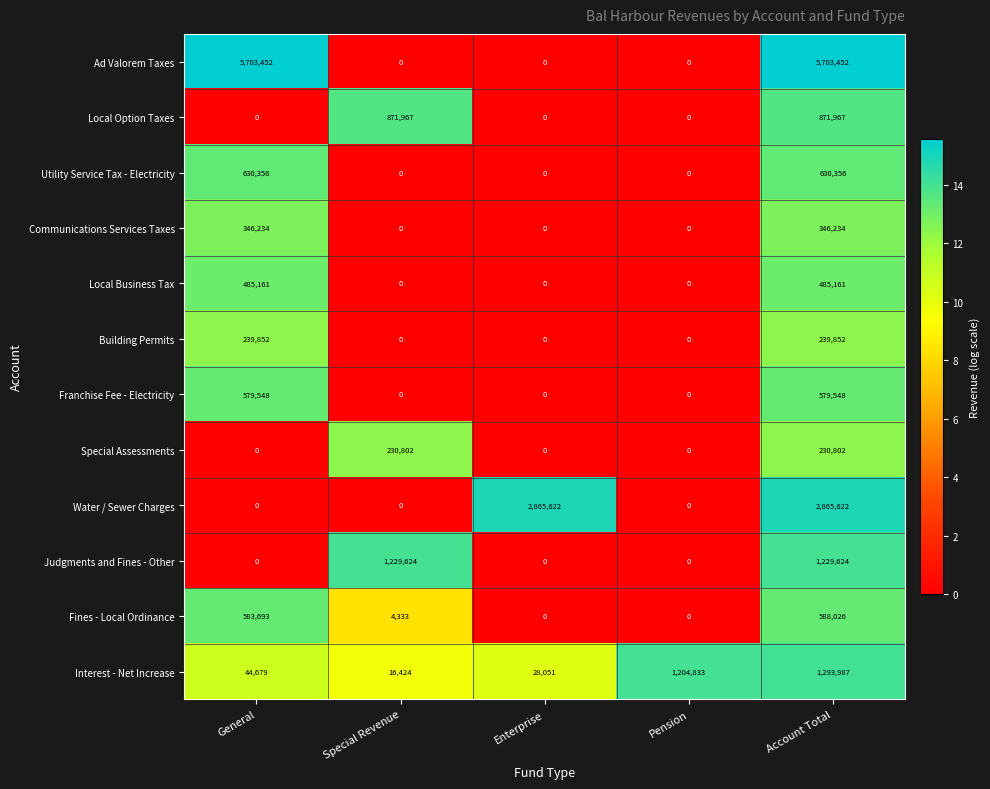

How many data points in Water / Sewer Charges are above 0?

2